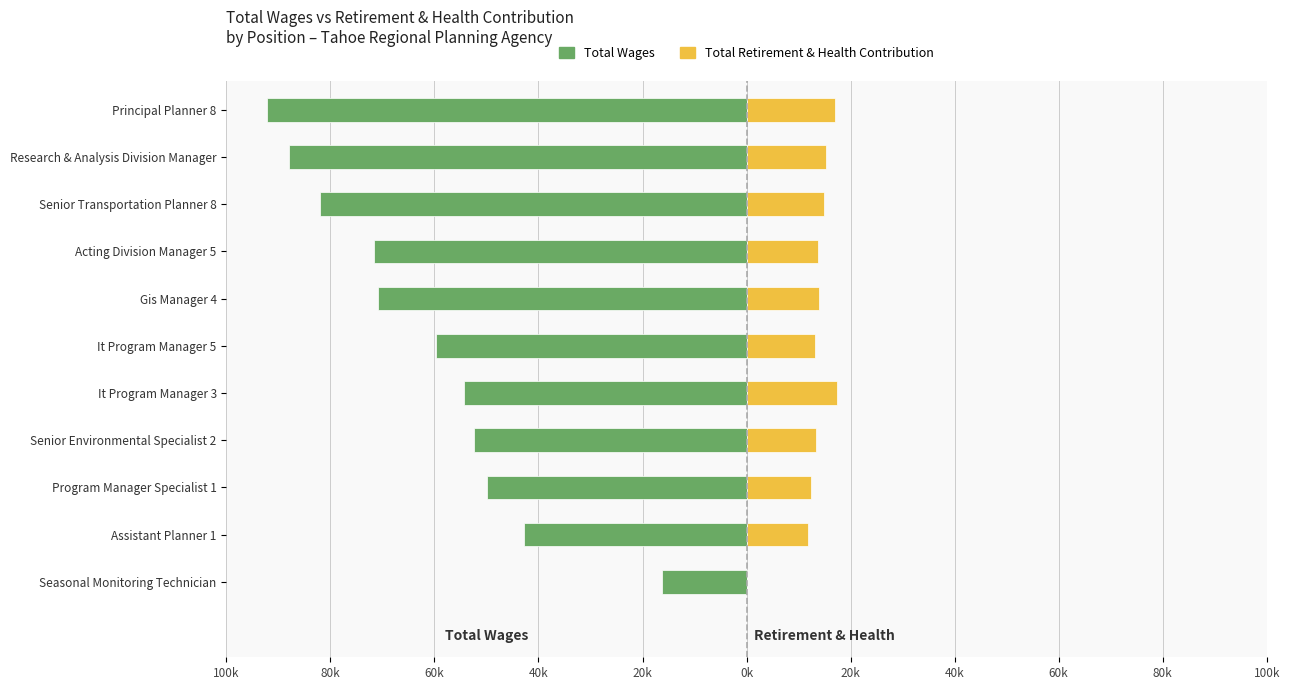

What is the sum of all Total Retirement & Health Contribution values?

142726